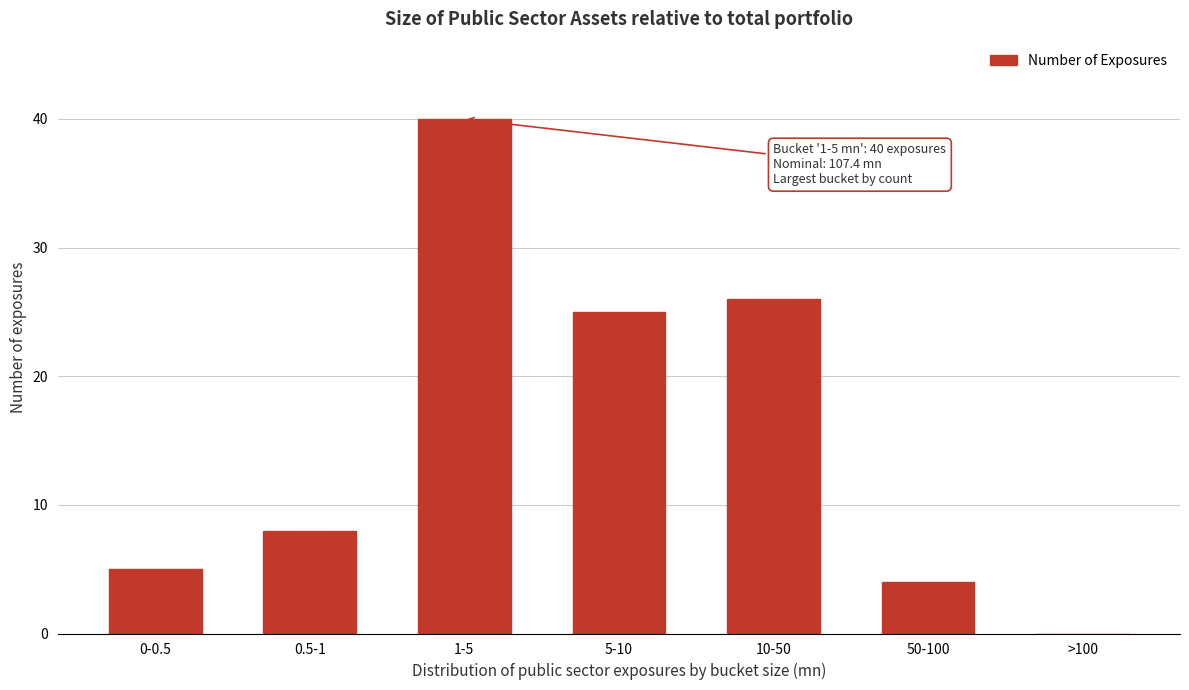

Reading right to left, list all the values displayed in this chart.

>100=0	50-100=4	10-50=26	5-10=25	1-5=40	0.5-1=8	0-0.5=5